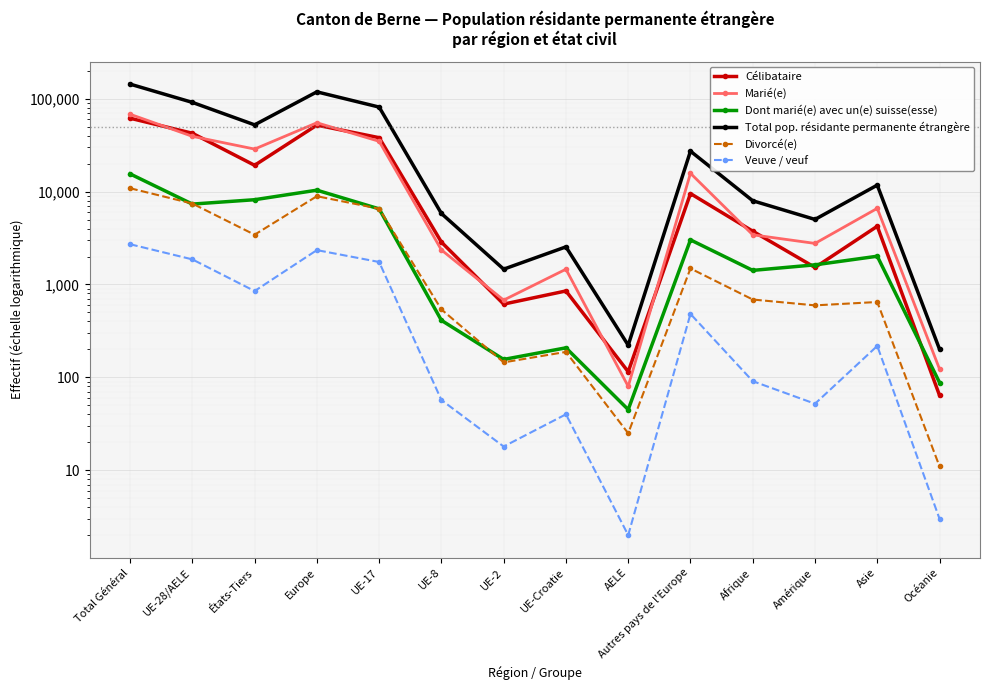

What are all the series names shown in the legend?

Célibataire, Marié(e), Dont marié(e) avec un(e) suisse(esse), Total pop. résidante permanente étrangère, Divorcé(e), Veuve / veuf